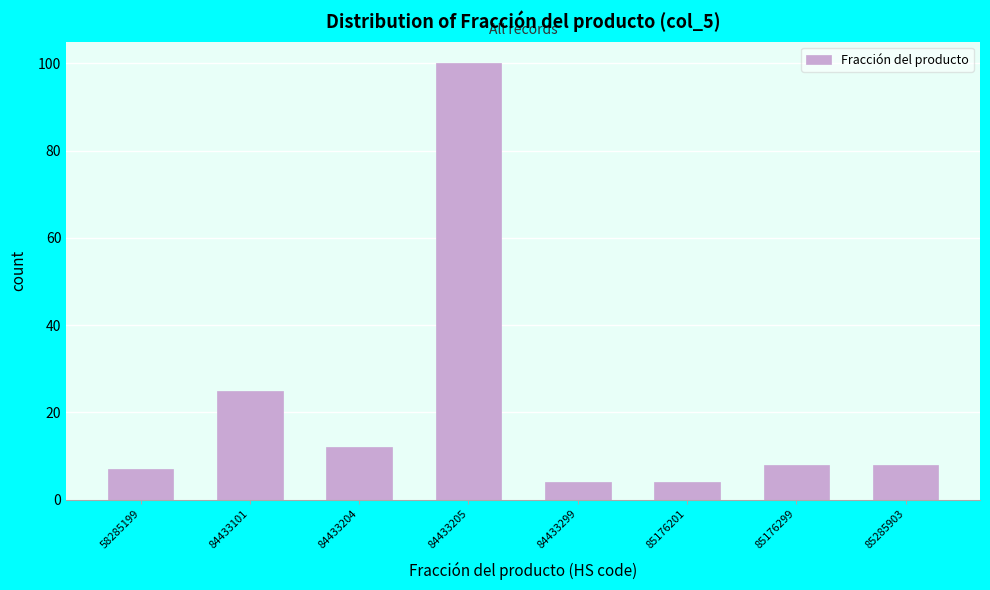

Reading right to left, extract all data points from this chart.

85285903=8	85176299=8	85176201=4	84433299=4	84433205=100	84433204=12	84433101=25	58285199=7